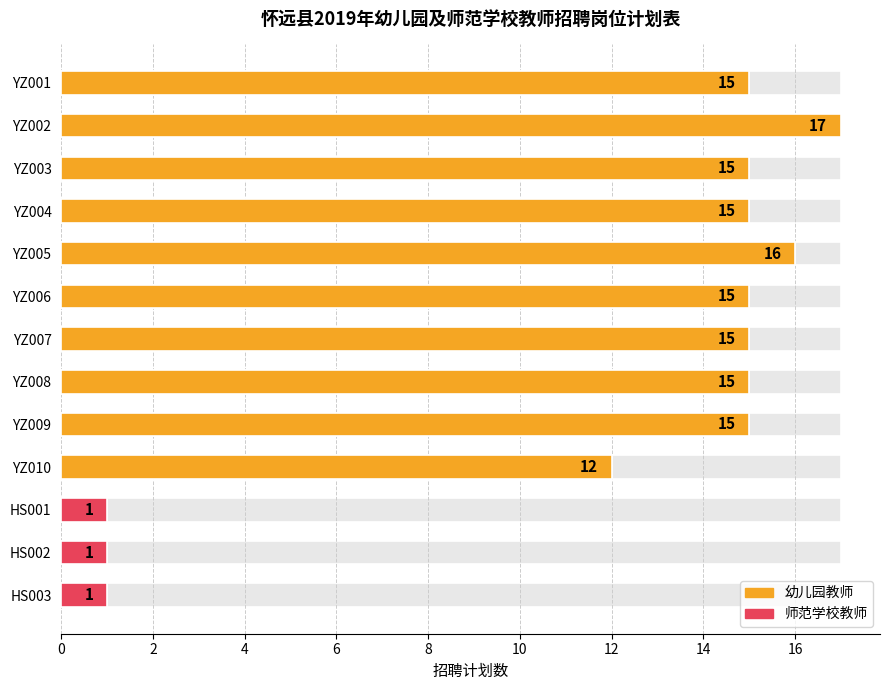

What is the average value?

12